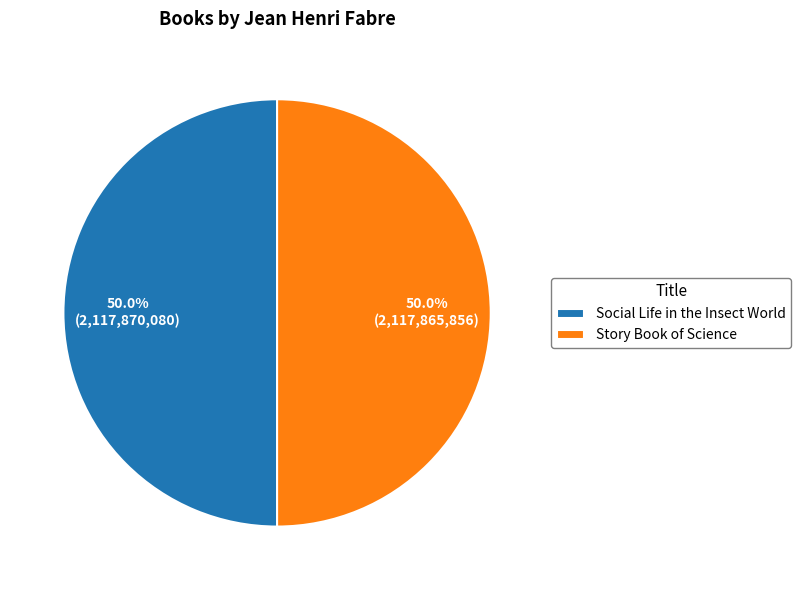

What is the ratio of the value at Story Book of Science to the value at Social Life in the Insect World?

1.0